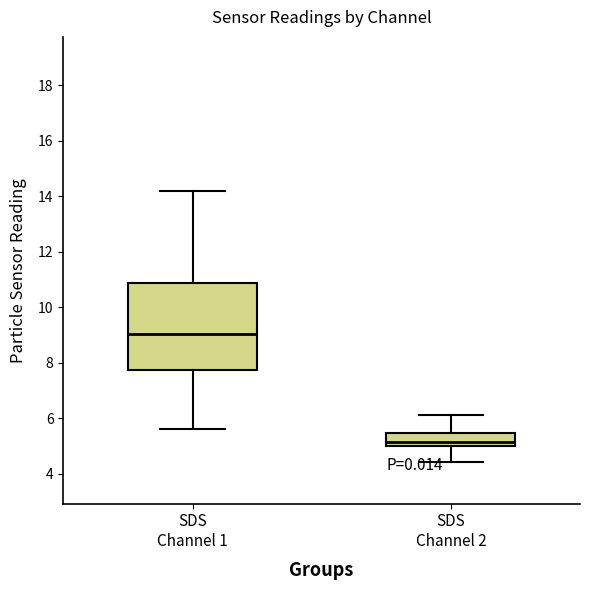

Reading left to right, transcribe this box plot: for each box, give where its median line is, the range the box spans, and where its two whiskers end, as read against the y-axis. The values are not printed on the chart, so give them approximately, as read against the axis.

SDS Channel 1: median 9.0, box 7.8 to 10.8, whiskers 5.6 to 14.2
SDS Channel 2: median 5.2, box 5.0 to 5.4, whiskers 4.4 to 6.2